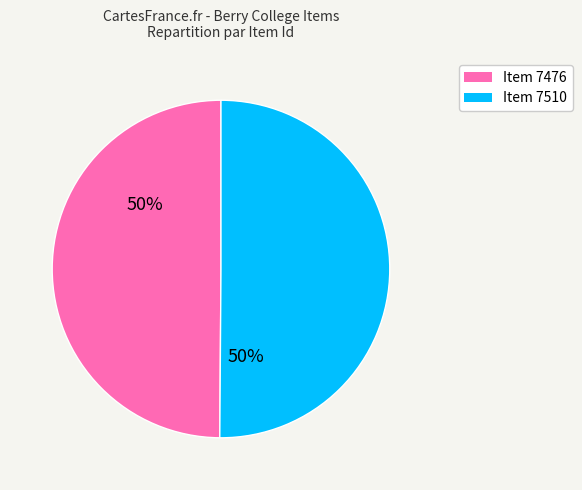

Approximately how many times larger is the value at Item 7476 compared to Item 7510?

1.0